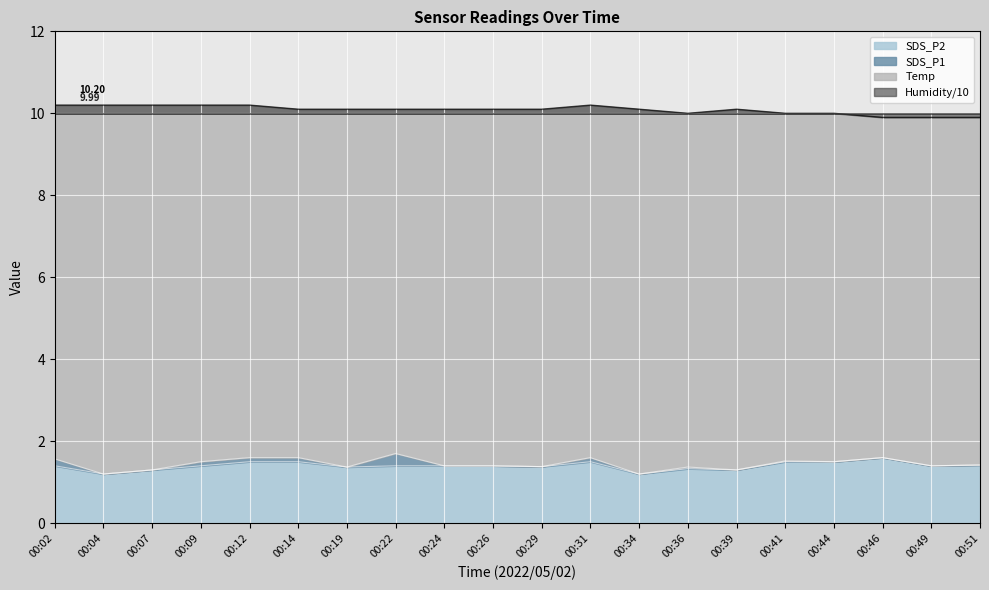

True or false: SDS_P1 has a value of 1.8 at 00:19.

False